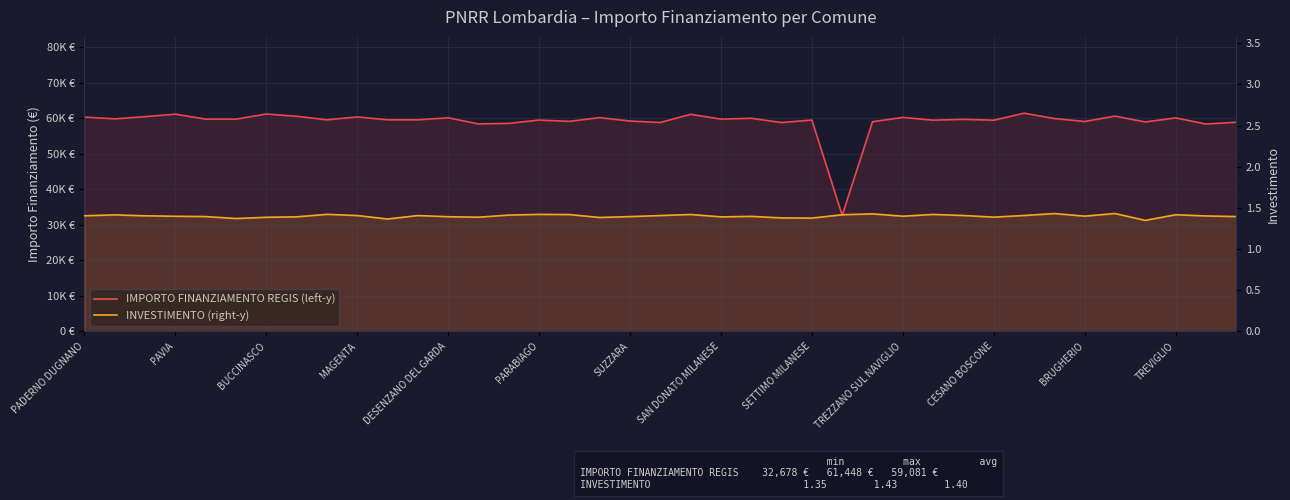

True or false: INVESTIMENTO (right-y) has more than 2 interior local peaks.

True